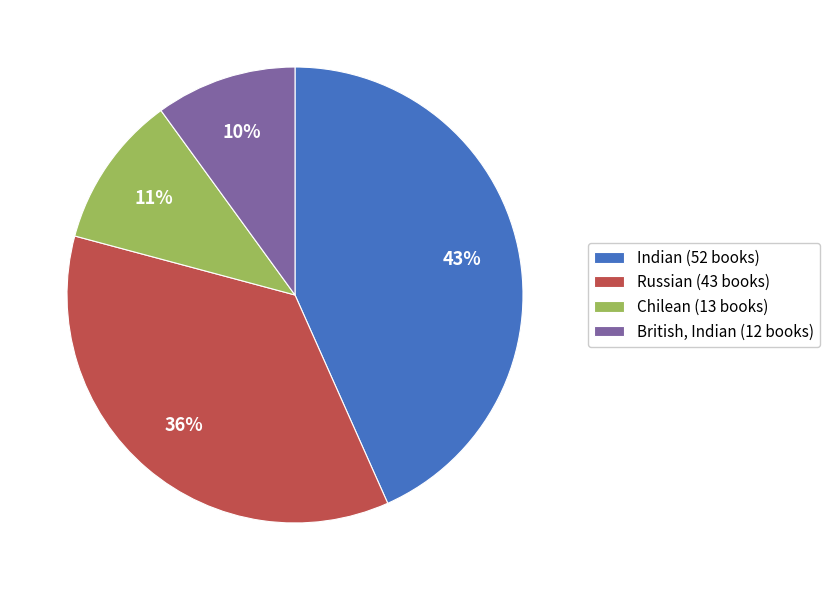

Which has a higher value, Chilean or Indian?

Indian